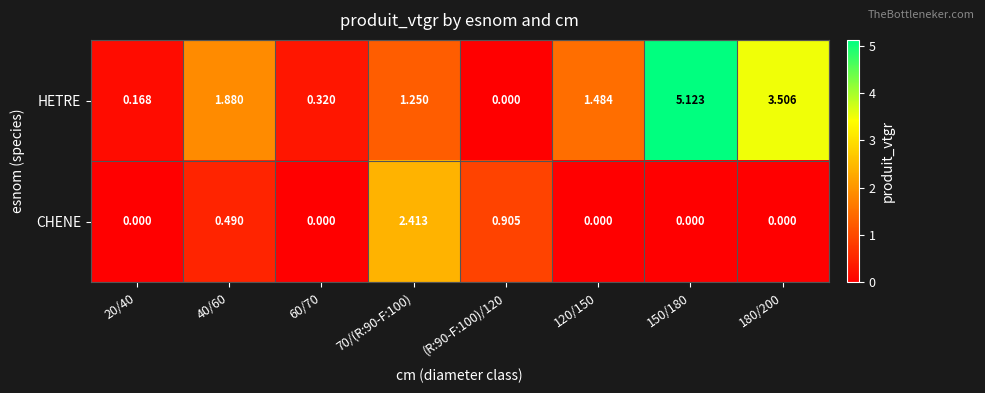

What is the maximum value shown in the chart?

5.1